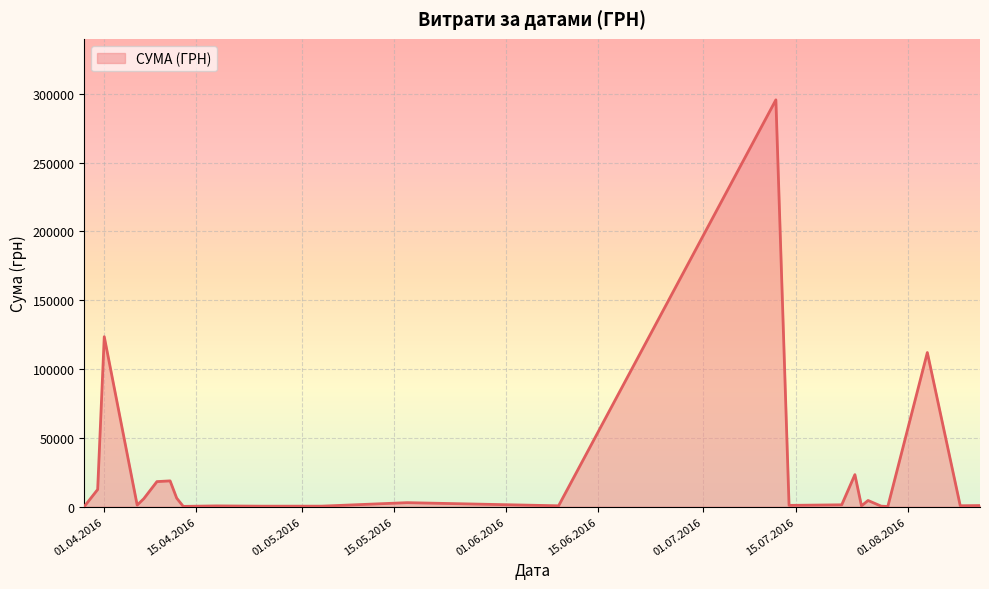

What is the difference between the maximum and minimum values?

295540.8